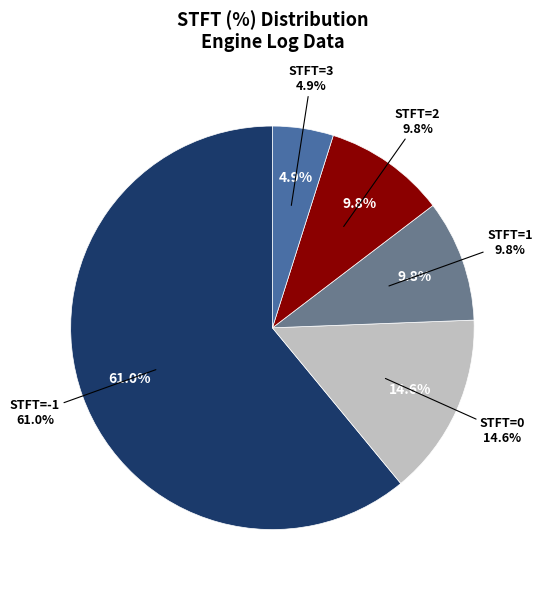

The 2 slice represents 51% of the pie. True or false?

False